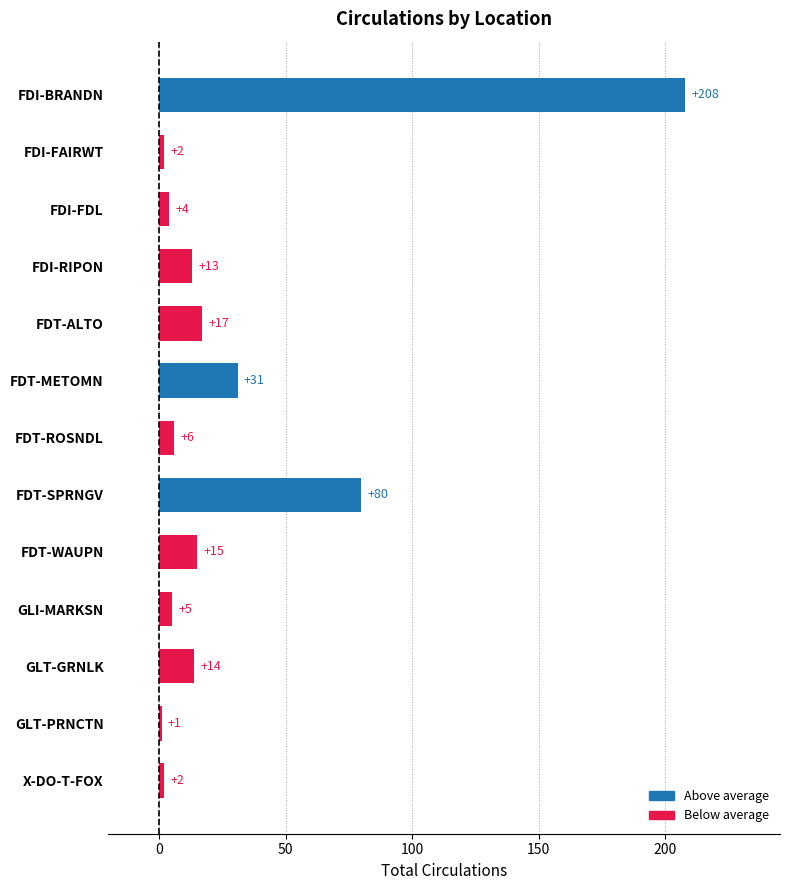

The value at GLI-MARKSN is 5. True or false?

True